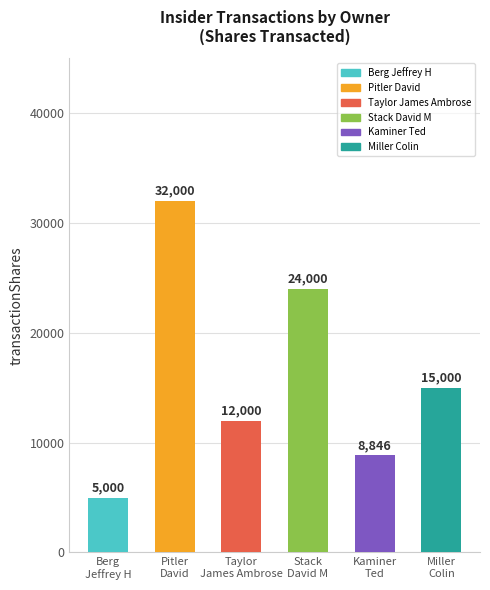

The value at Pitler
David is 8648. True or false?

False